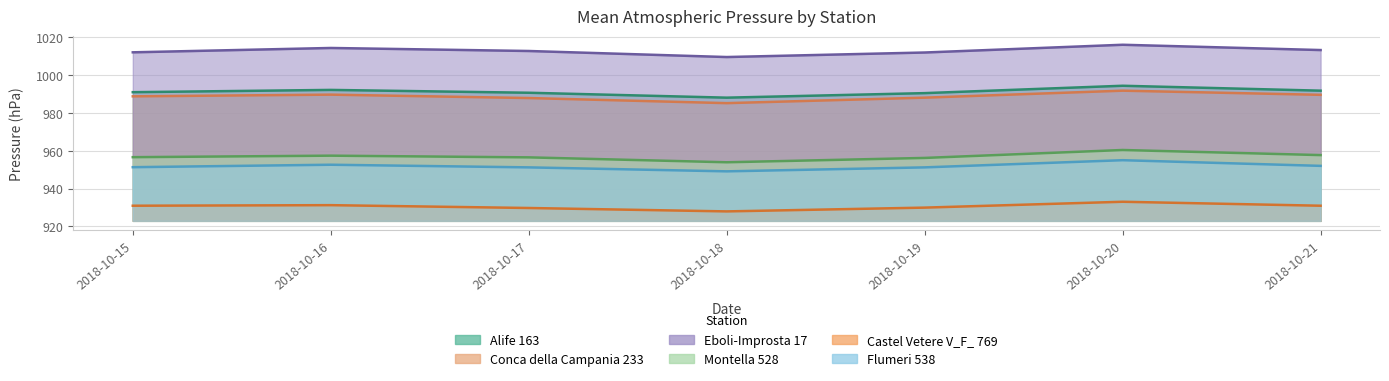

What is the difference between the highest and lowest values at 2018-10-16?

83.2